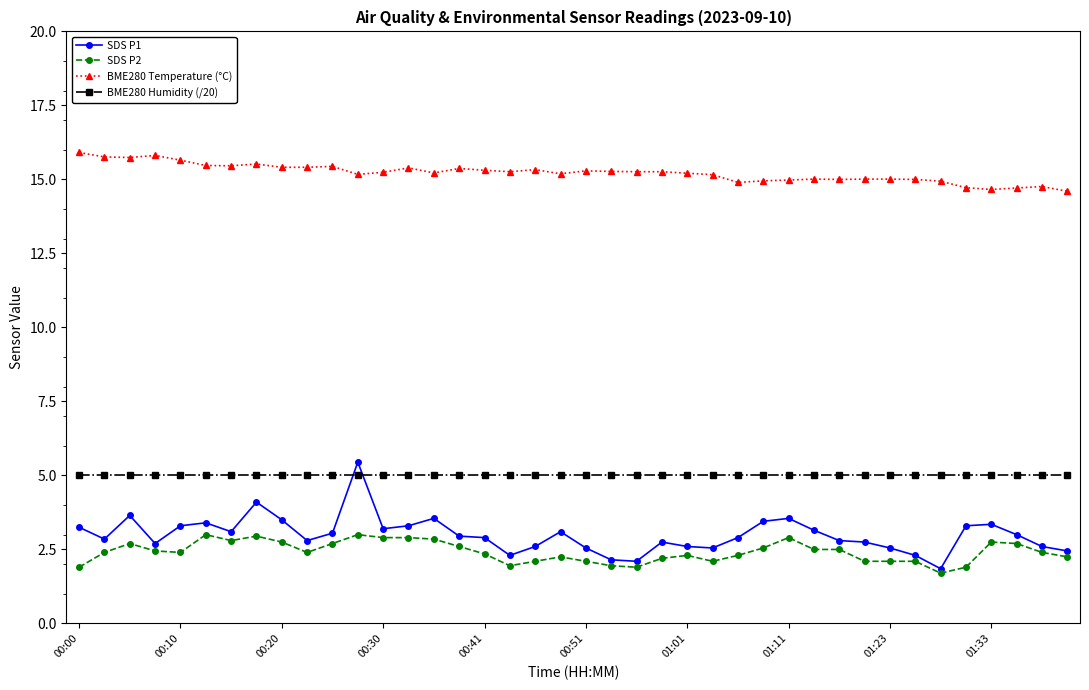

What is the minimum value for SDS P1?

1.9